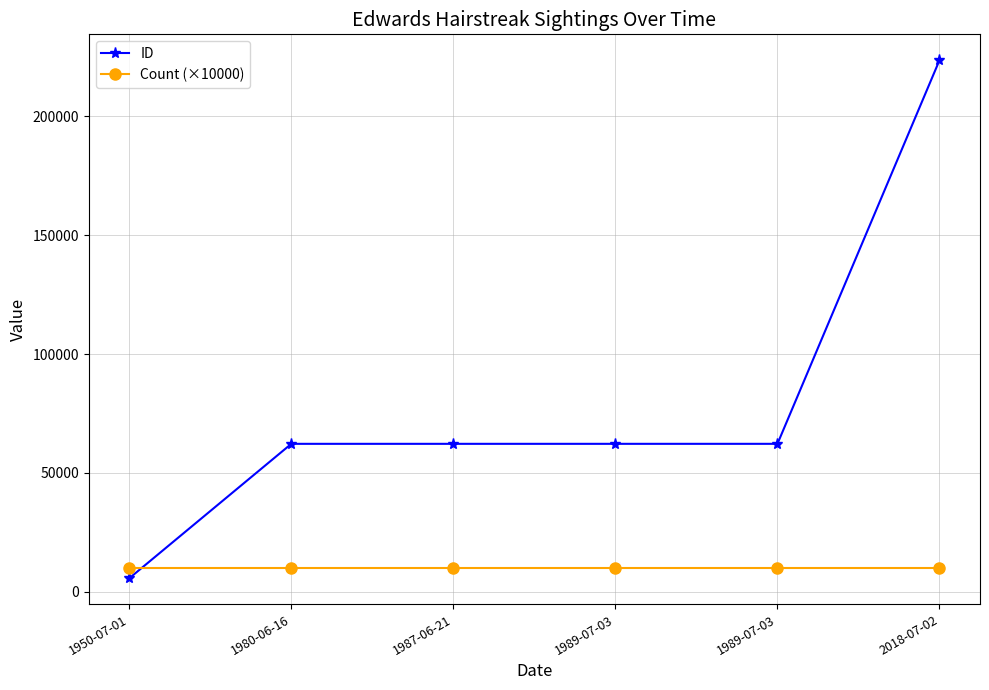

True or false: ID has more than 1 points higher than both neighbors.

False